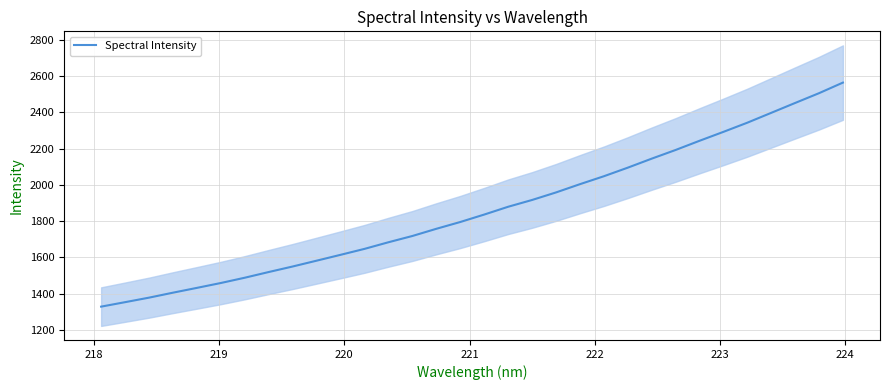

Is this an area chart (filled region under the line)?

No